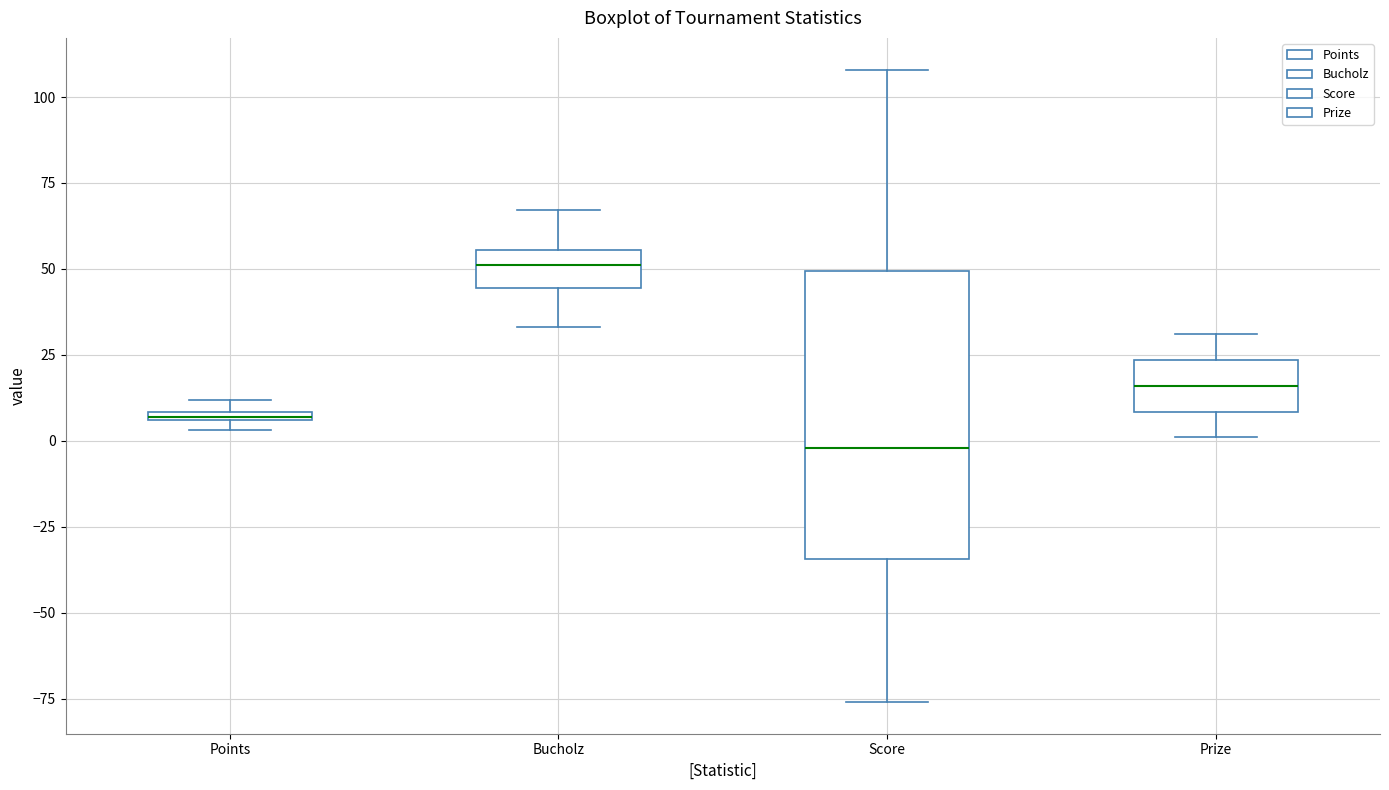

Which box has the highest median line?

Bucholz